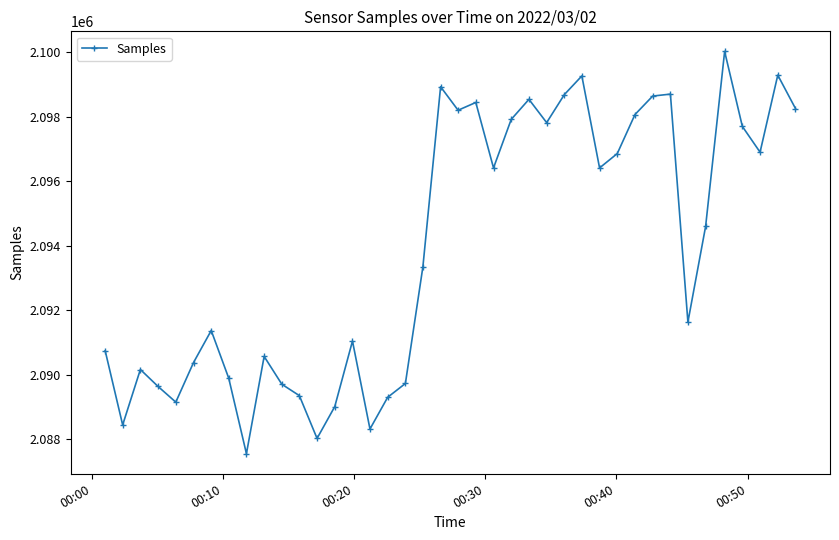

Does the chart have visible grid lines?

No